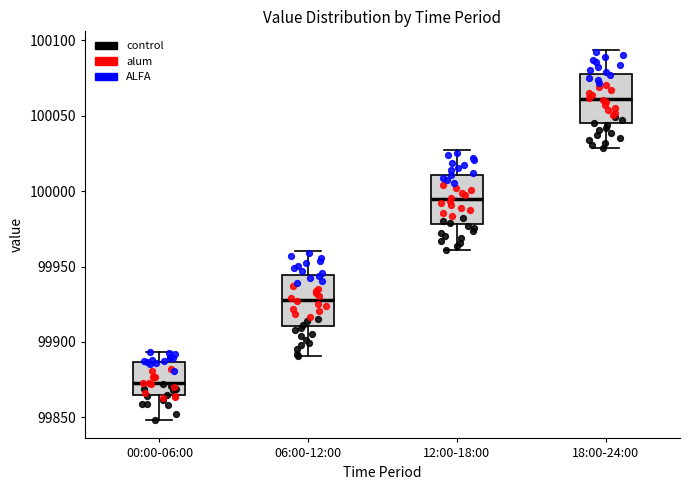

Which box's median line is the lowest?

00:00-06:00